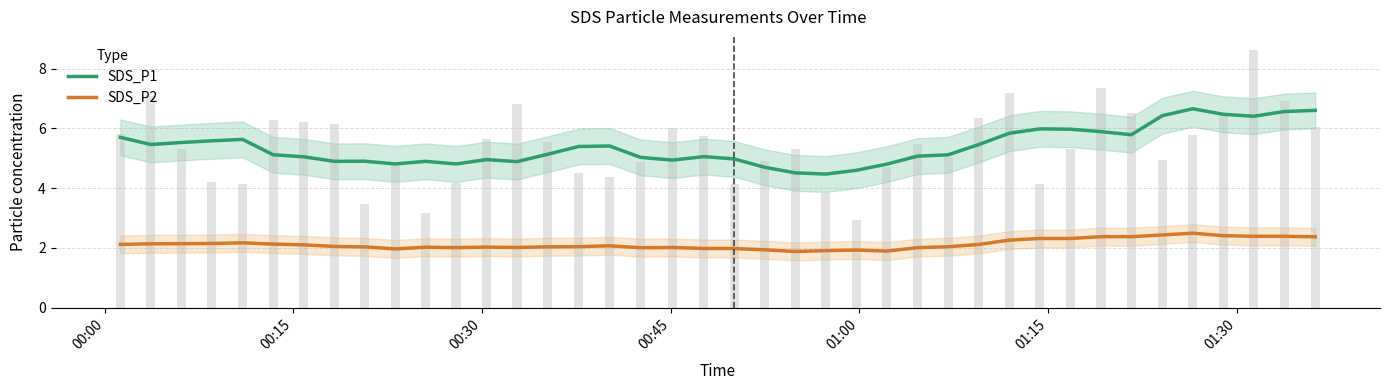

What are all the series names shown in the legend?

SDS_P1, SDS_P2